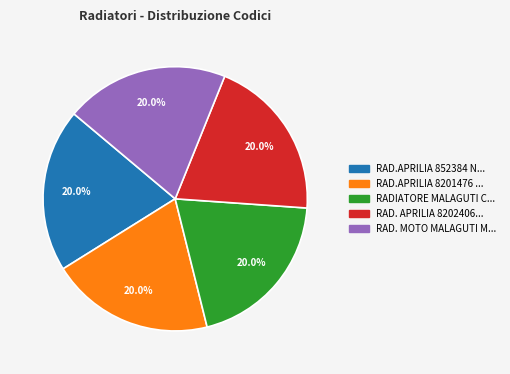

Is there any slice that represents more than half of the pie?

No